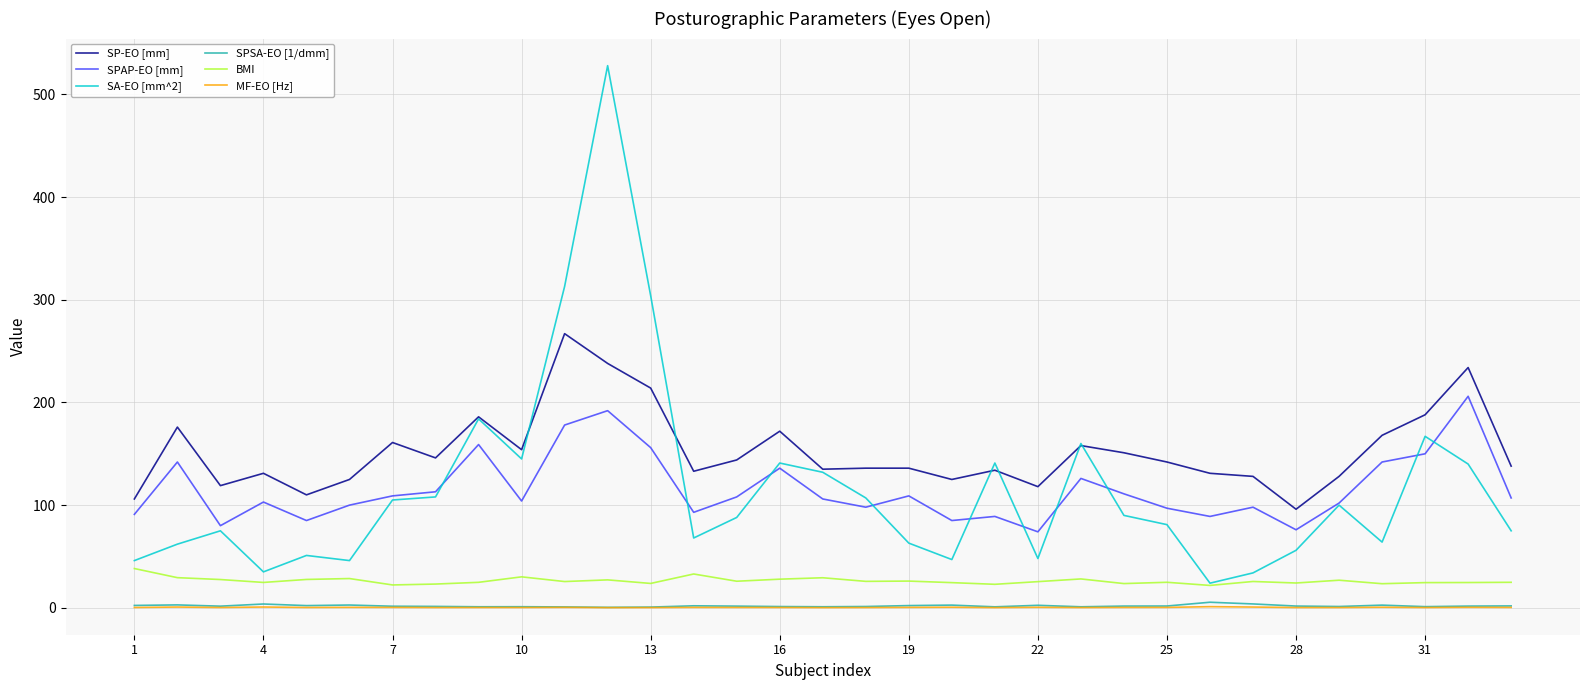

Which series has the largest range (max minus min)?

SA-EO [mm^2]